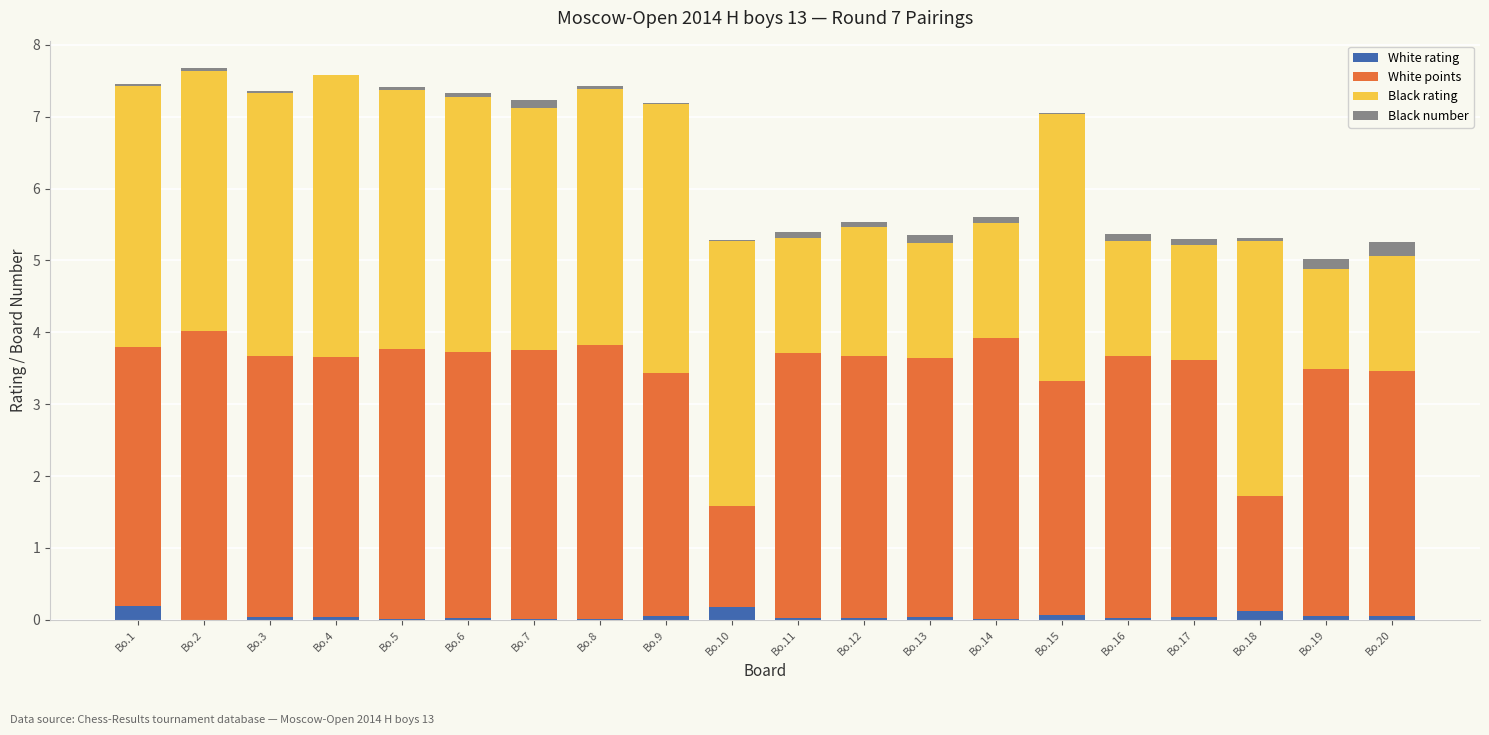

Count the number of categories in the chart.

20